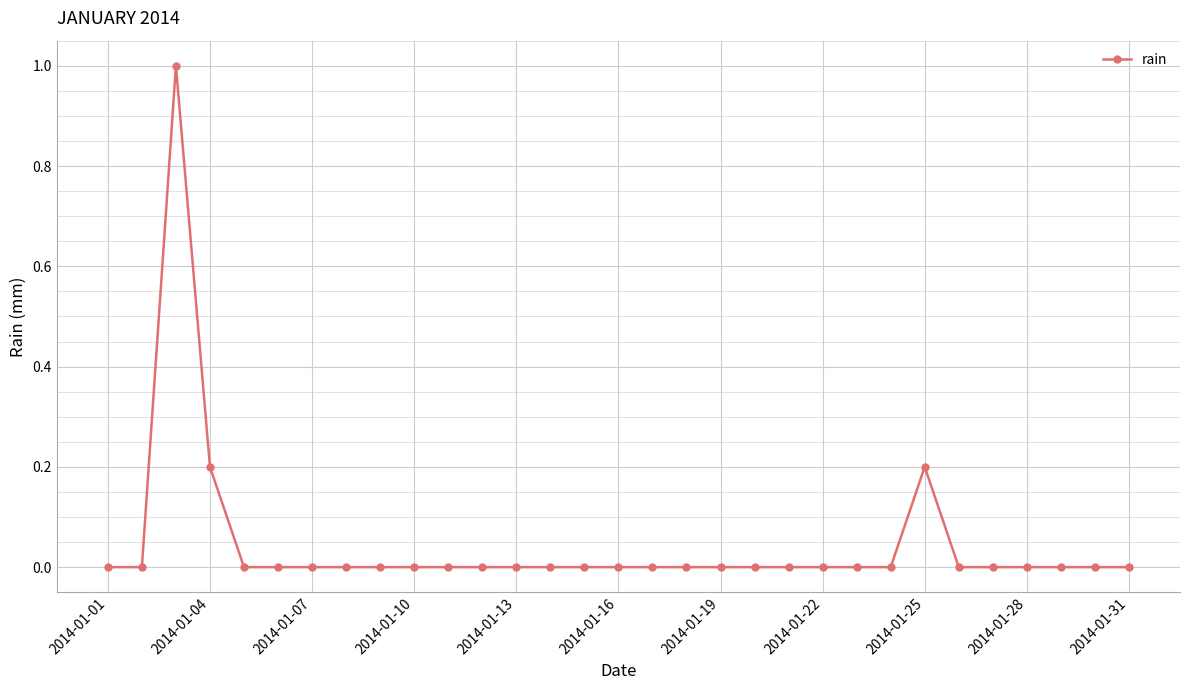

Reading left to right, transcribe all the data shown in this chart.

0.0	0.0	1.0	0.2	0.0	0.0	0.0	0.0	0.0	0.0	0.0	0.0	0.0	0.0	0.0	0.0	0.0	0.0	0.0	0.0	0.0	0.0	0.0	0.0	0.2	0.0	0.0	0.0	0.0	0.0	0.0